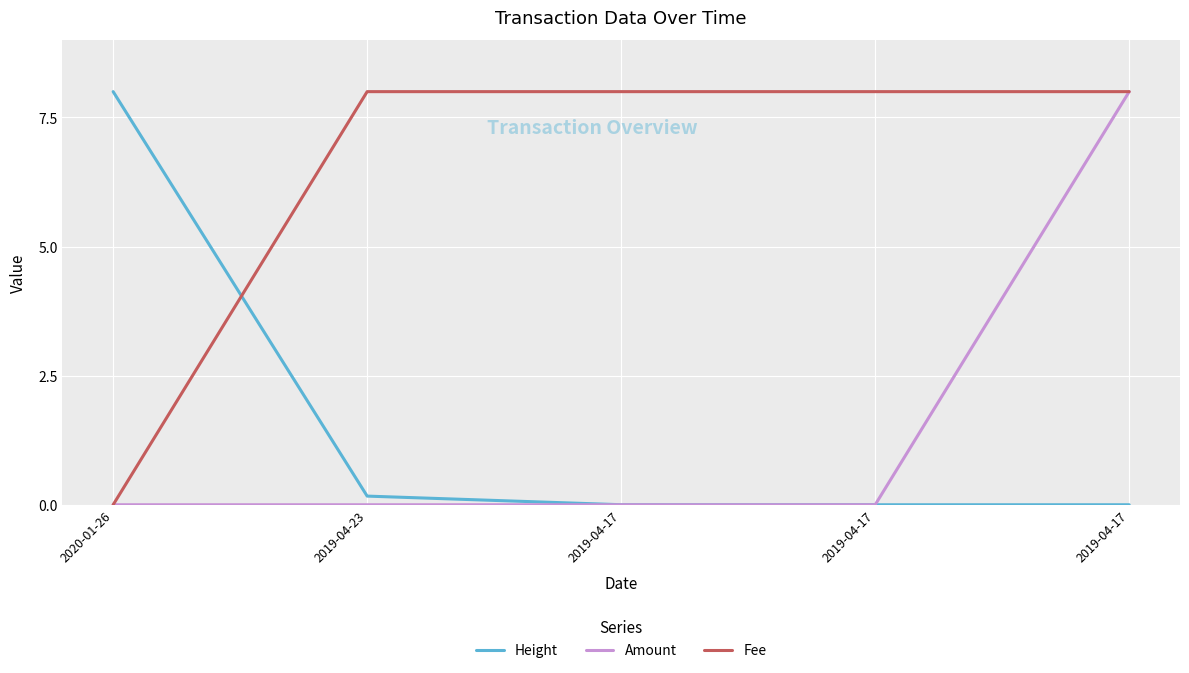

True or false: Amount has a value of 5.4 at 2019-04-17.

False